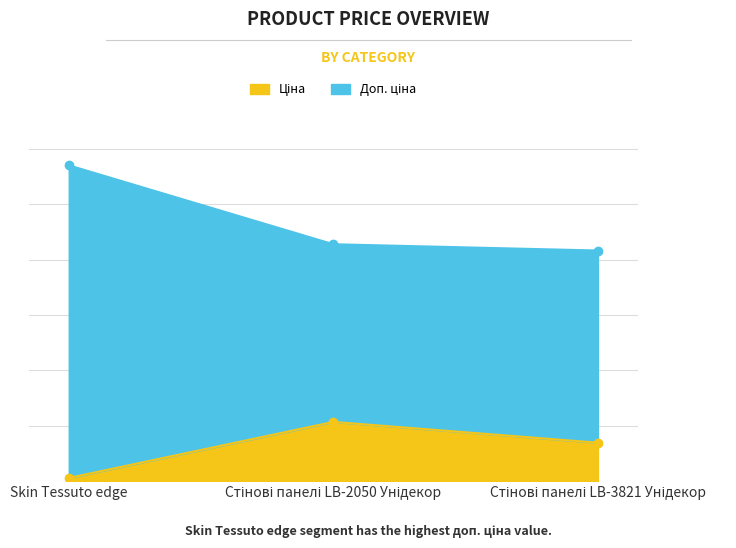

Reading left to right, transcribe all the data shown in this chart.

Ціна: 57.0	1069.8	694.3
Доп. ціна: 5705.0	4279.1	4165.6